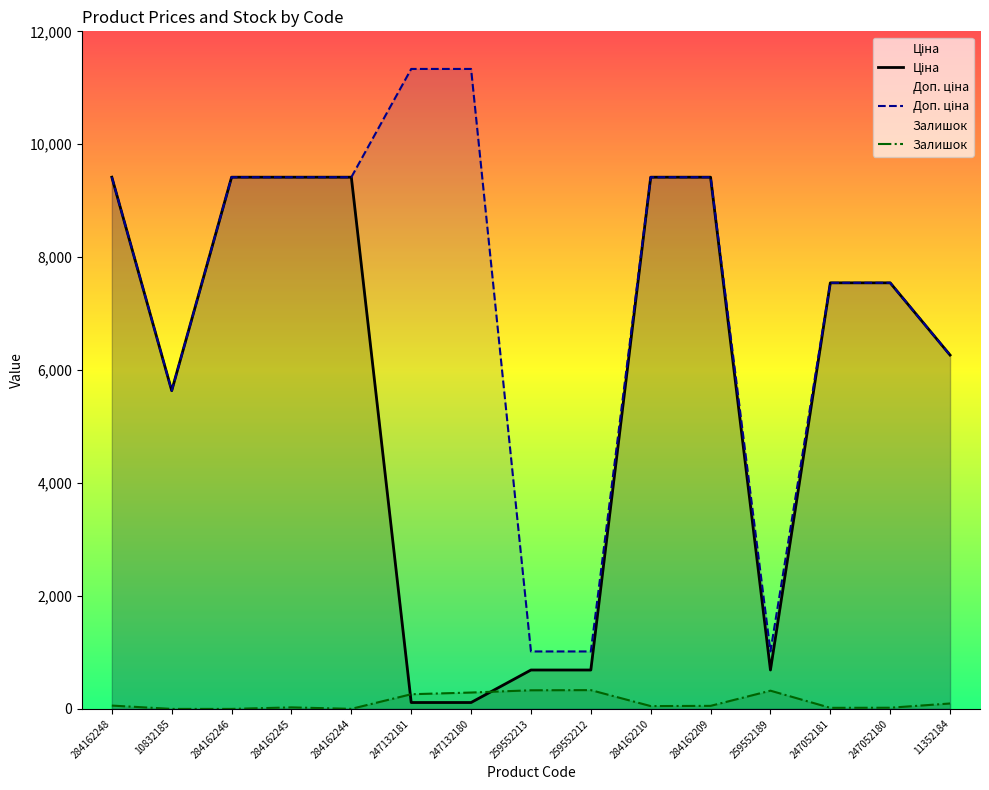

What is the value of the Доп. ціна point at the 15th from the left?

6266.7